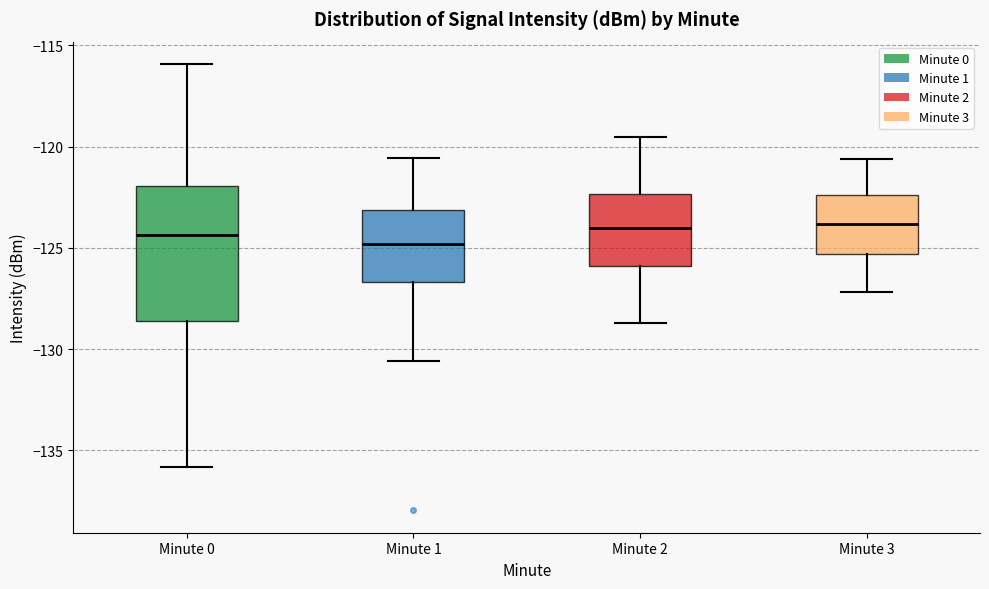

Reading left to right, transcribe this box plot: for each box, give where its median line is, the range the box spans, and where its two whiskers end, as read against the y-axis. The values are not printed on the chart, so give them approximately, as read against the axis.

Minute 0: median -124.5, box -128.5 to -122.0, whiskers -136.0 to -116.0
Minute 1: median -125.0, box -126.5 to -123.0, whiskers -130.5 to -120.5
Minute 2: median -124.0, box -126.0 to -122.5, whiskers -128.5 to -119.5
Minute 3: median -124.0, box -125.5 to -122.5, whiskers -127.0 to -120.5